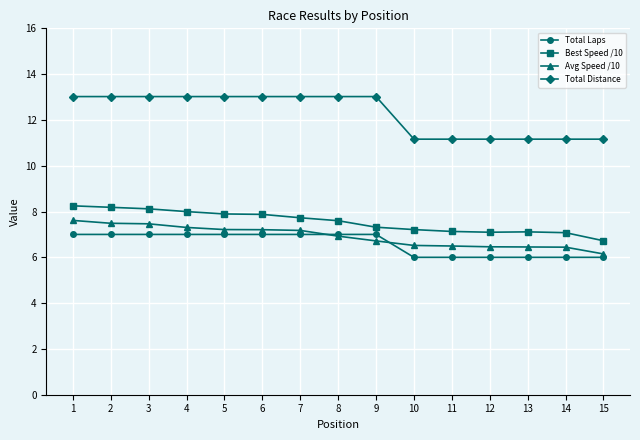

True or false: Best Speed /10 and Total Distance intersect in this chart.

False